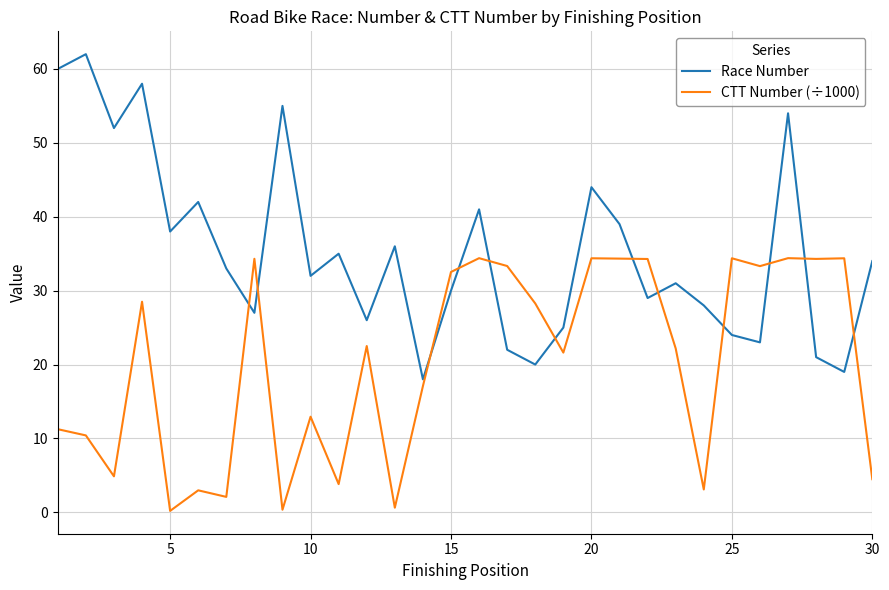

Rank the series by their average value, from highest to lowest.

Race Number, CTT Number (÷1000)